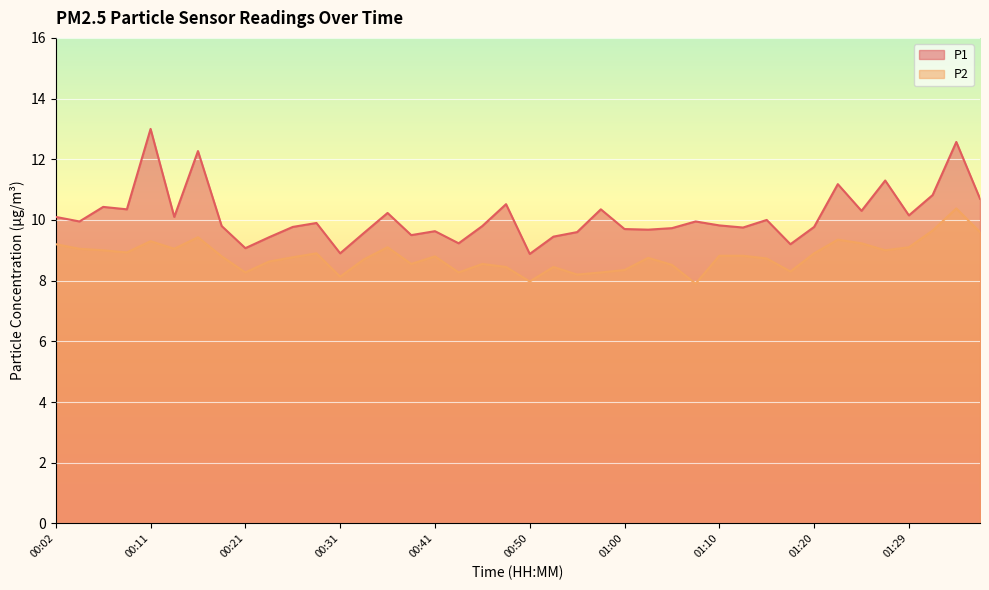

What is the total value across all series at 00:16?

21.7